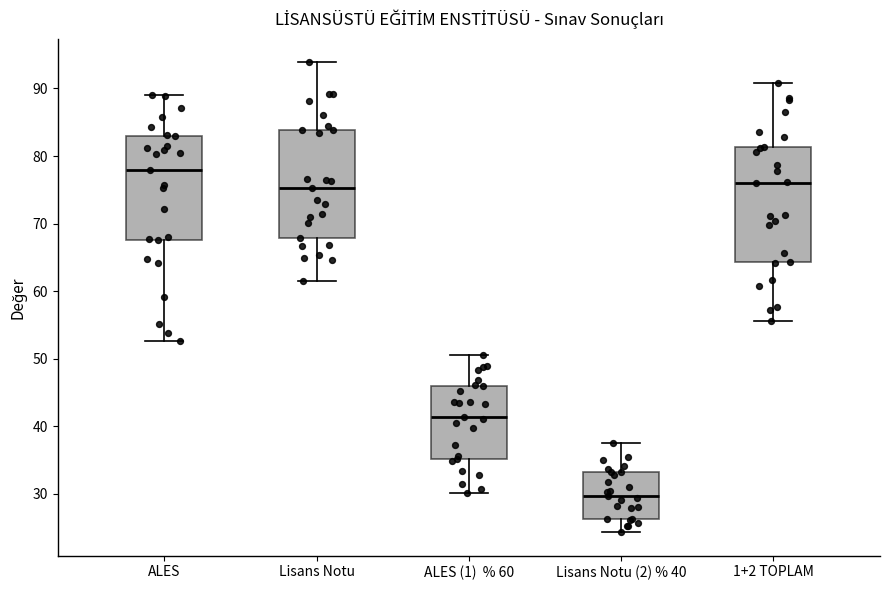

Which box has the lowest median line?

Lisans Notu (2) % 40